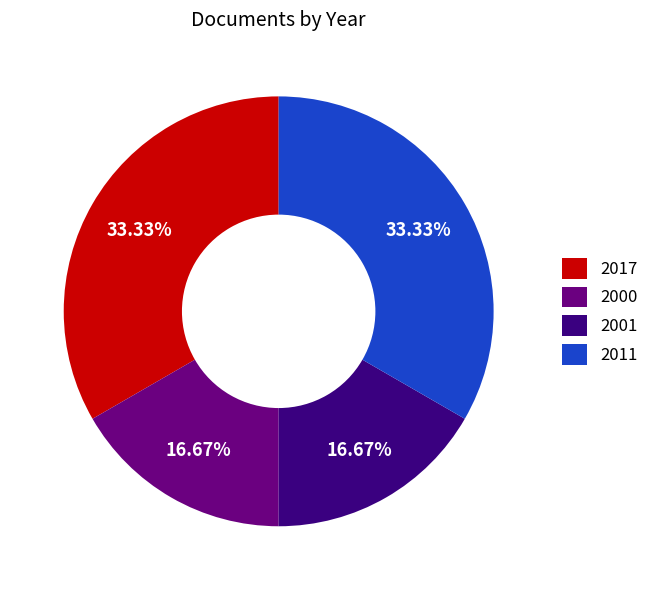

Combined, do 2000 and 2001 account for over 50%?

No